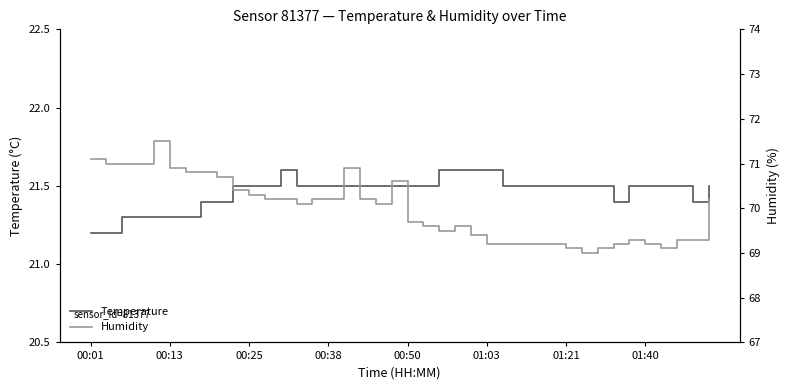

What is the minimum value for Temperature?

21.2